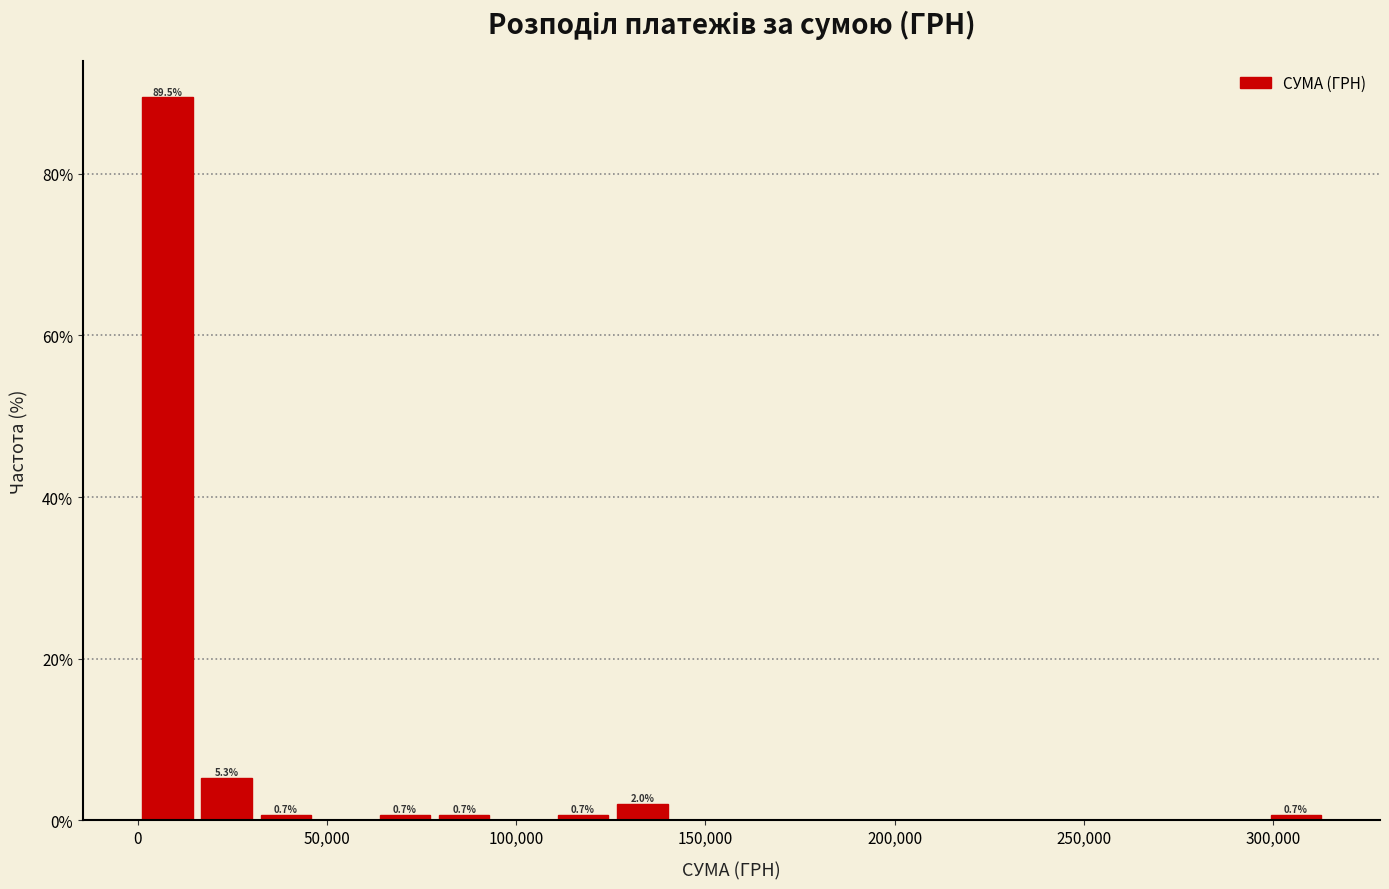

Read against the x-axis, roughly where is the centre of the tallest bar?

10000